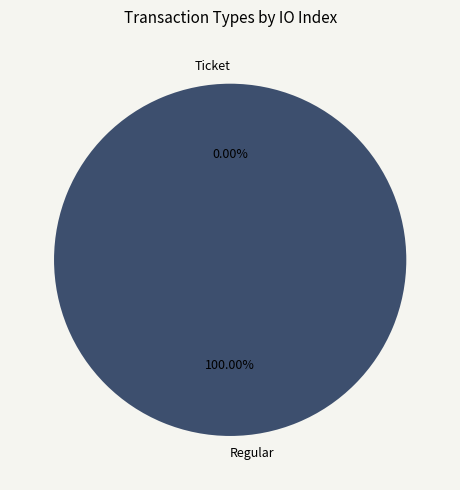

How many slices are in this pie chart?

2